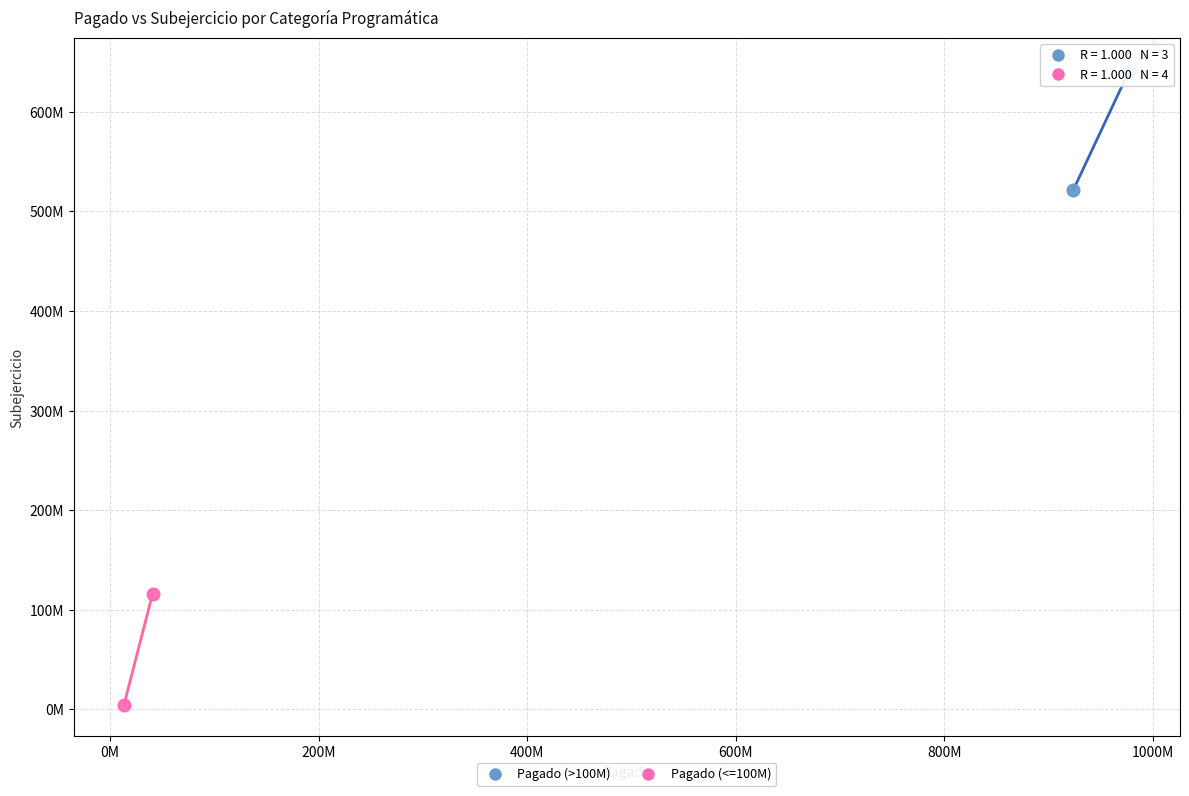

Which series has the widest spread of Y values?

Pagado (>100M)